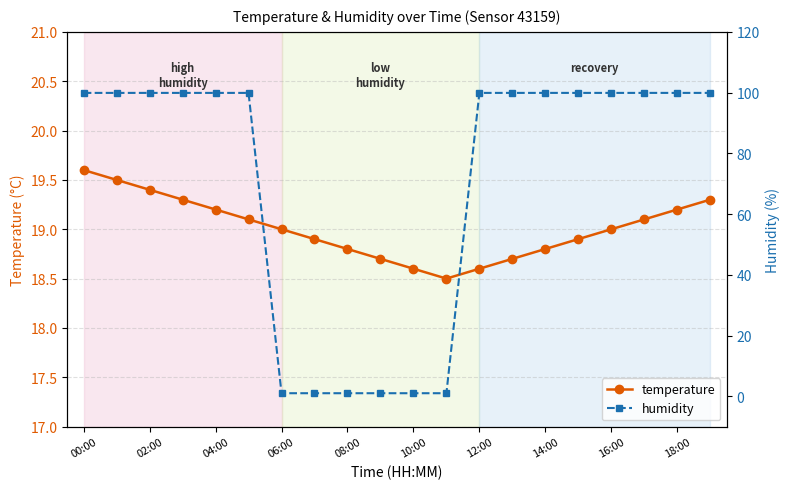

What is the difference between the humidity values at 00:00 and 11?

98.9